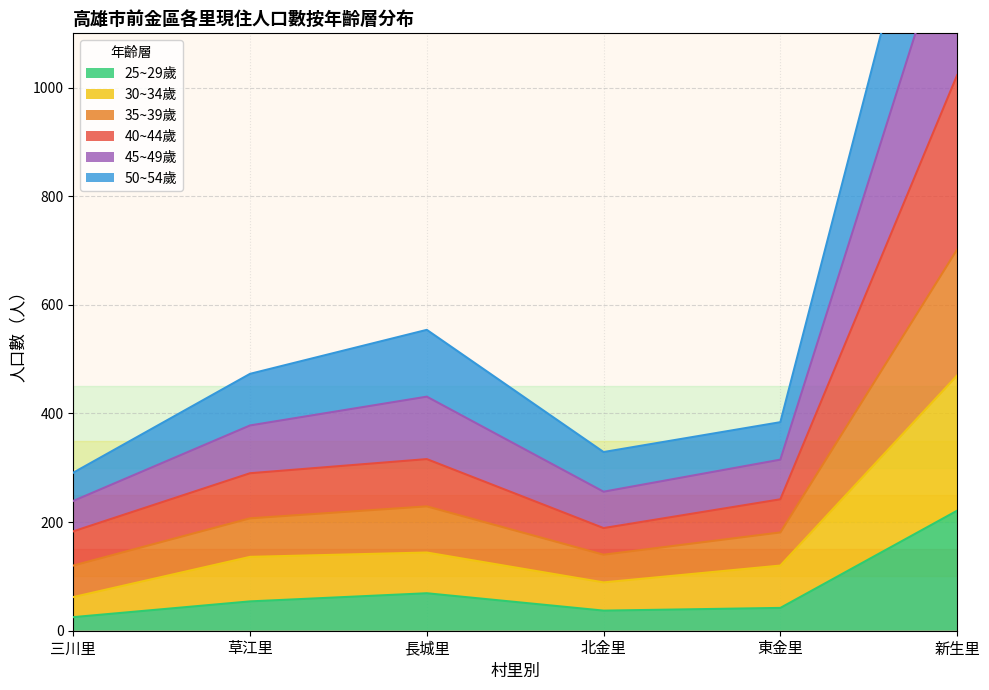

Is it true that 25~29歲 equals 119 at 新生里?

False